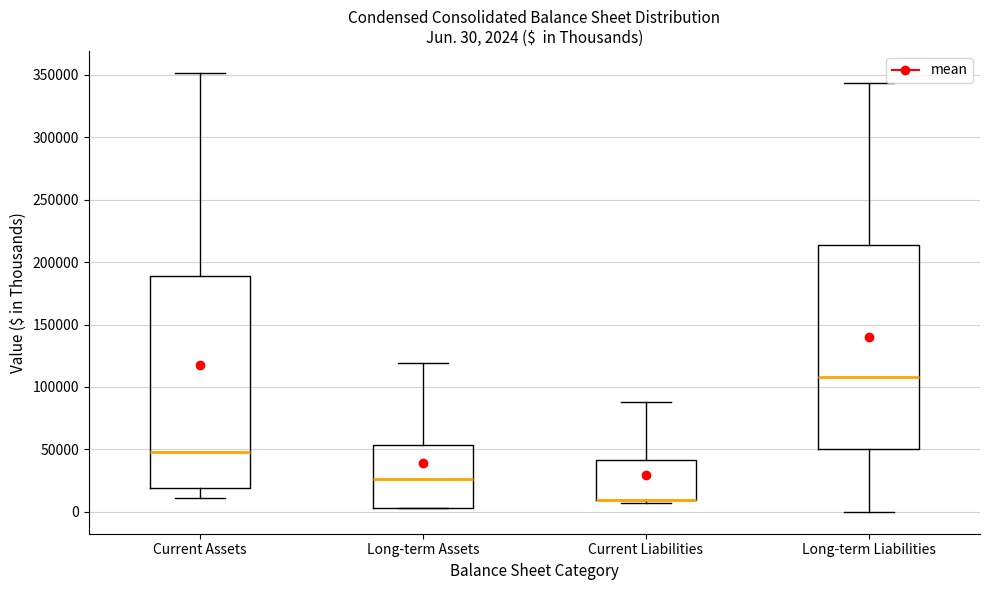

Comparing the boxes themselves (not the whiskers), which one is the tallest?

Current Assets